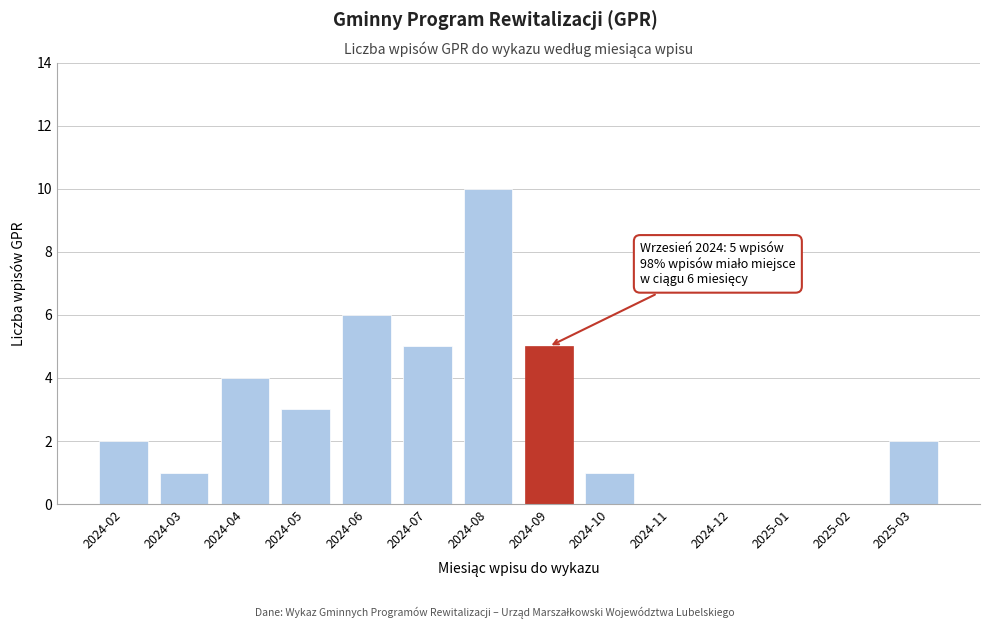

Reading left to right, transcribe all the data shown in this chart.

2024-02=2	2024-03=1	2024-04=4	2024-05=3	2024-06=6	2024-07=5	2024-08=10	2024-09=5	2024-10=1	2024-11=0	2024-12=0	2025-01=0	2025-02=0	2025-03=2